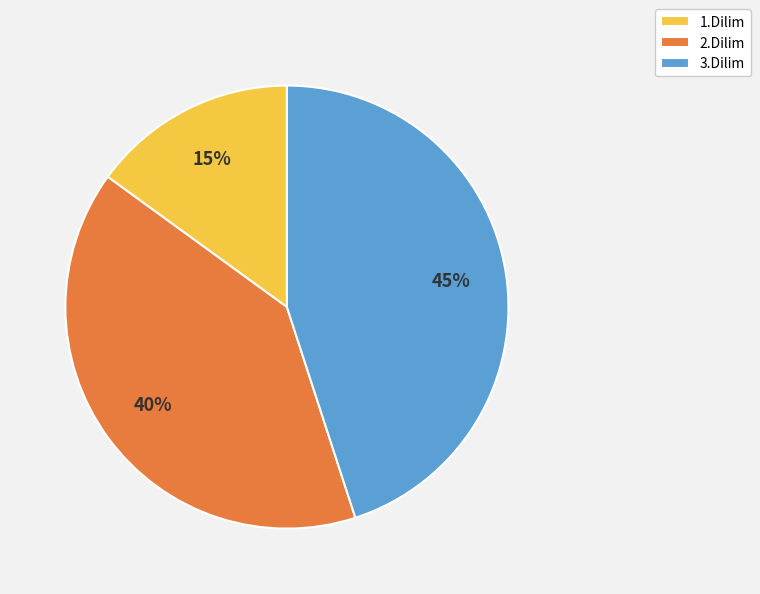

How many slices are in this pie chart?

3